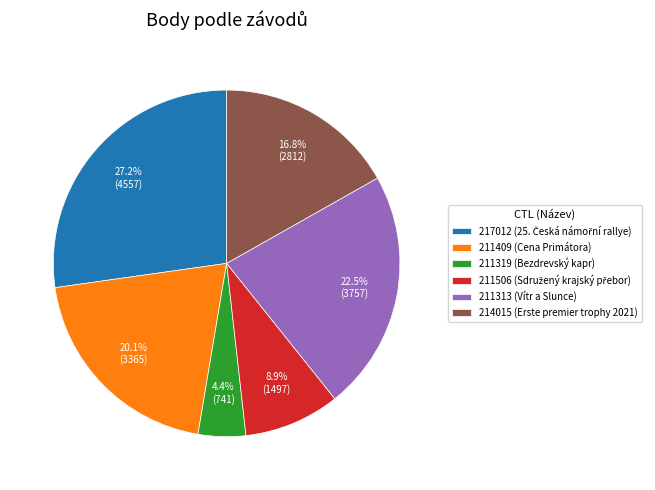

Is it true that 211313 is 17% of the pie?

False